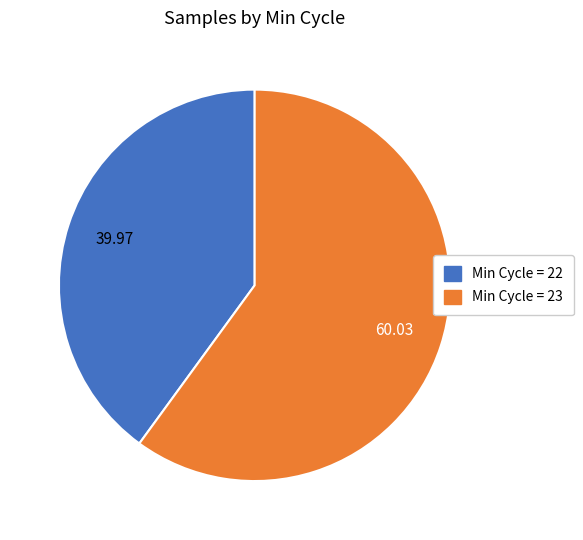

Is there a majority slice in this chart?

Yes